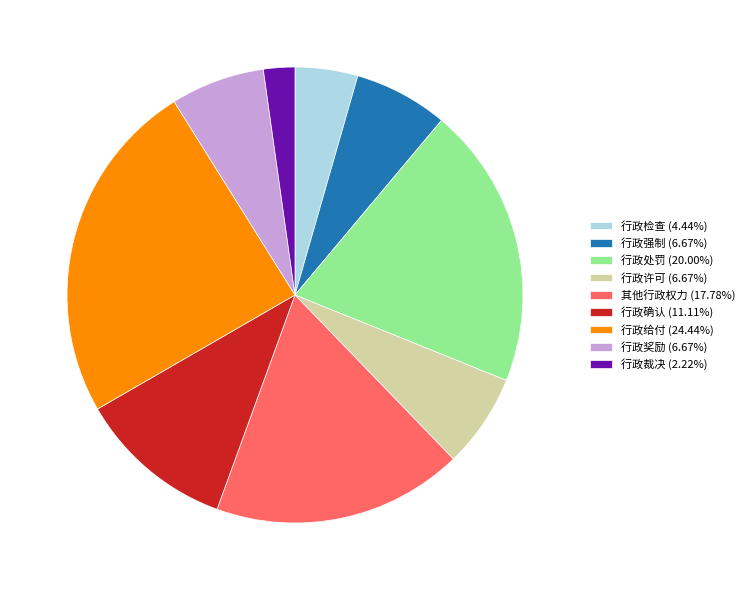

Combined, do 其他行政权力 (17.78%) and 行政处罚 (20.00%) account for over 50%?

No